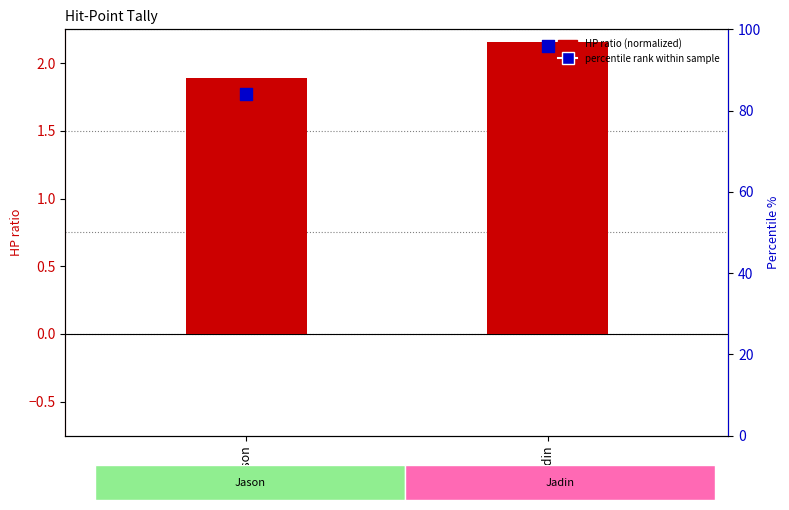

Which series contains the lowest Y value?

HP ratio (normalized)